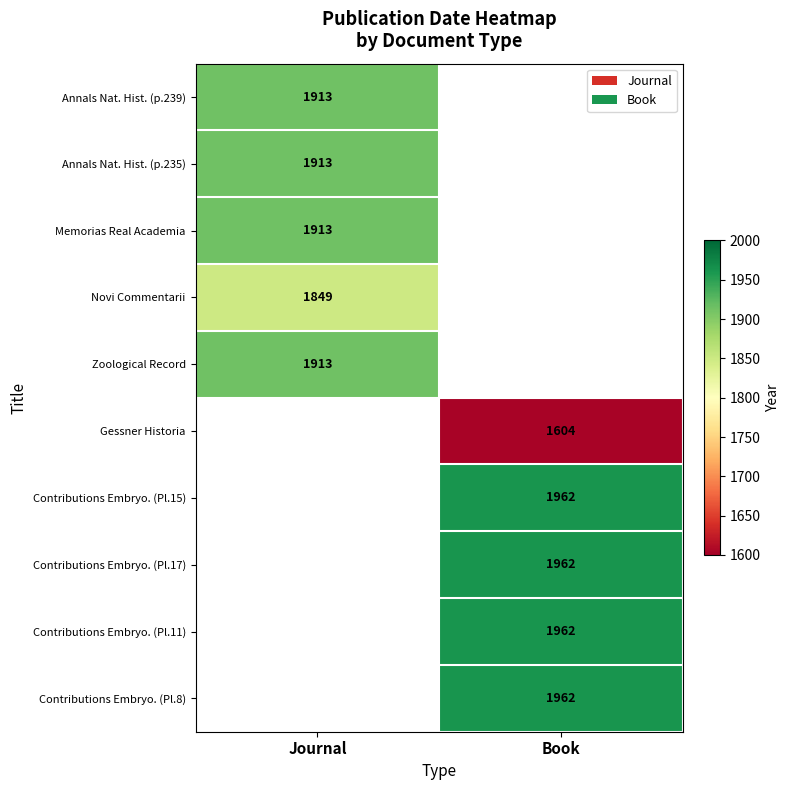

What is the smallest value displayed?

1604.0